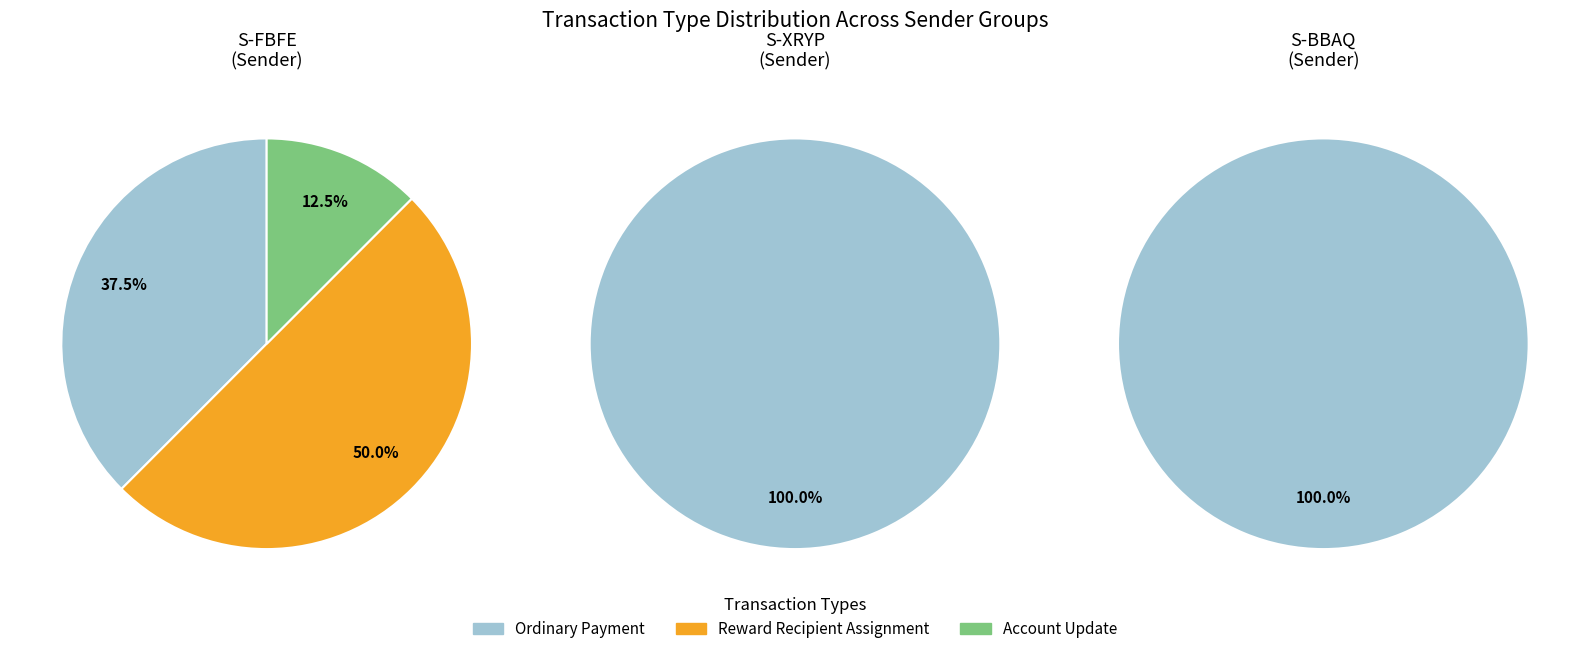

Does any single category account for the majority?

No